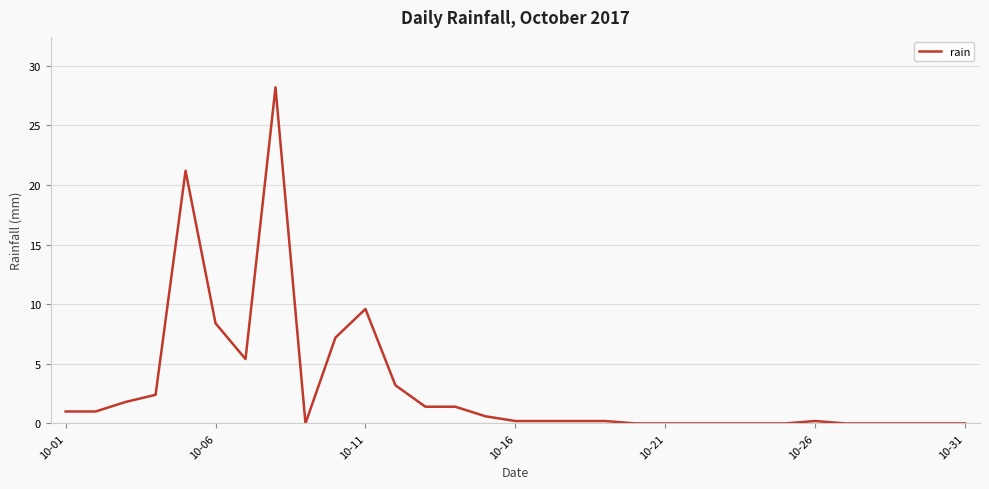

How many lines are shown in the chart?

1